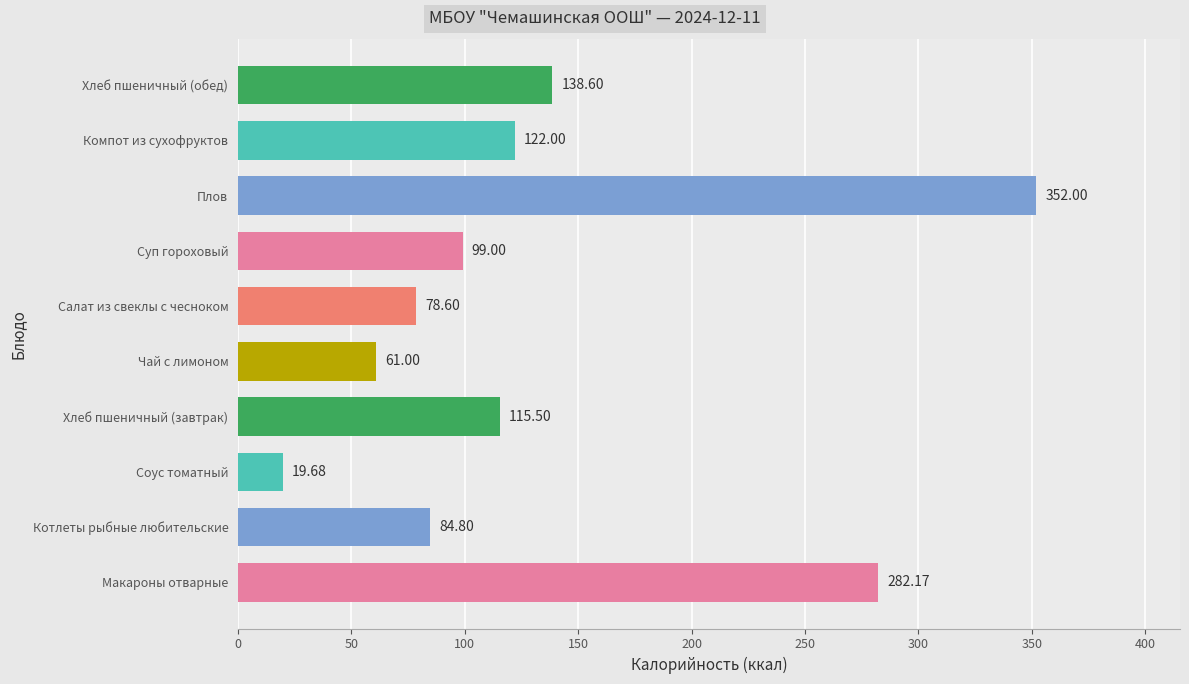

List the labels in order of value, smallest first.

Соус томатный, Чай с лимоном, Салат из свеклы с чесноком, Котлеты рыбные любительские, Суп гороховый, Хлеб пшеничный (завтрак), Компот из сухофруктов, Хлеб пшеничный (обед), Макароны отварные, Плов